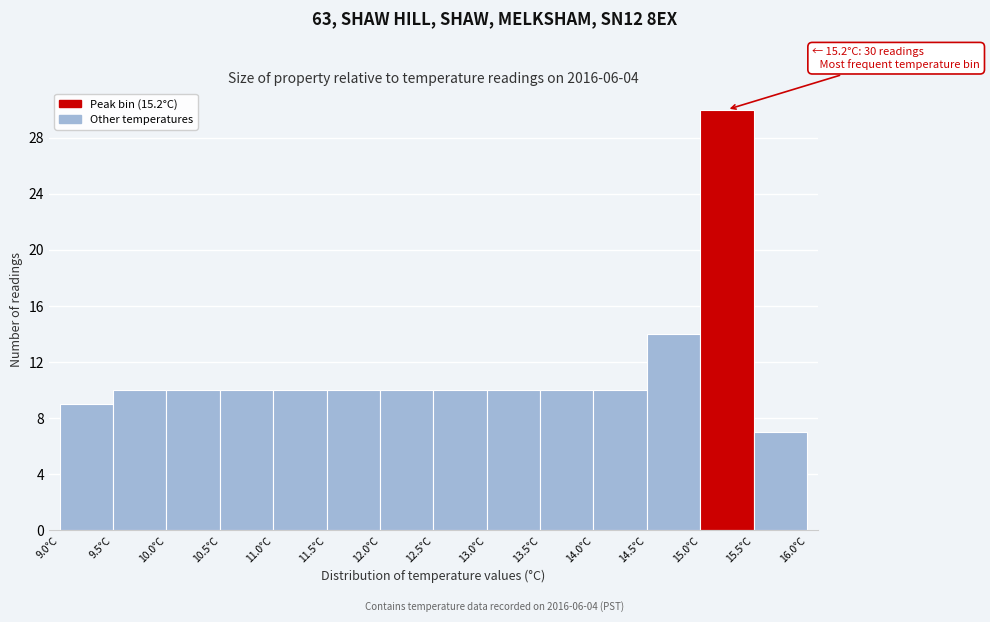

Which range on the x-axis has the tallest bar?

15.0 to 15.5